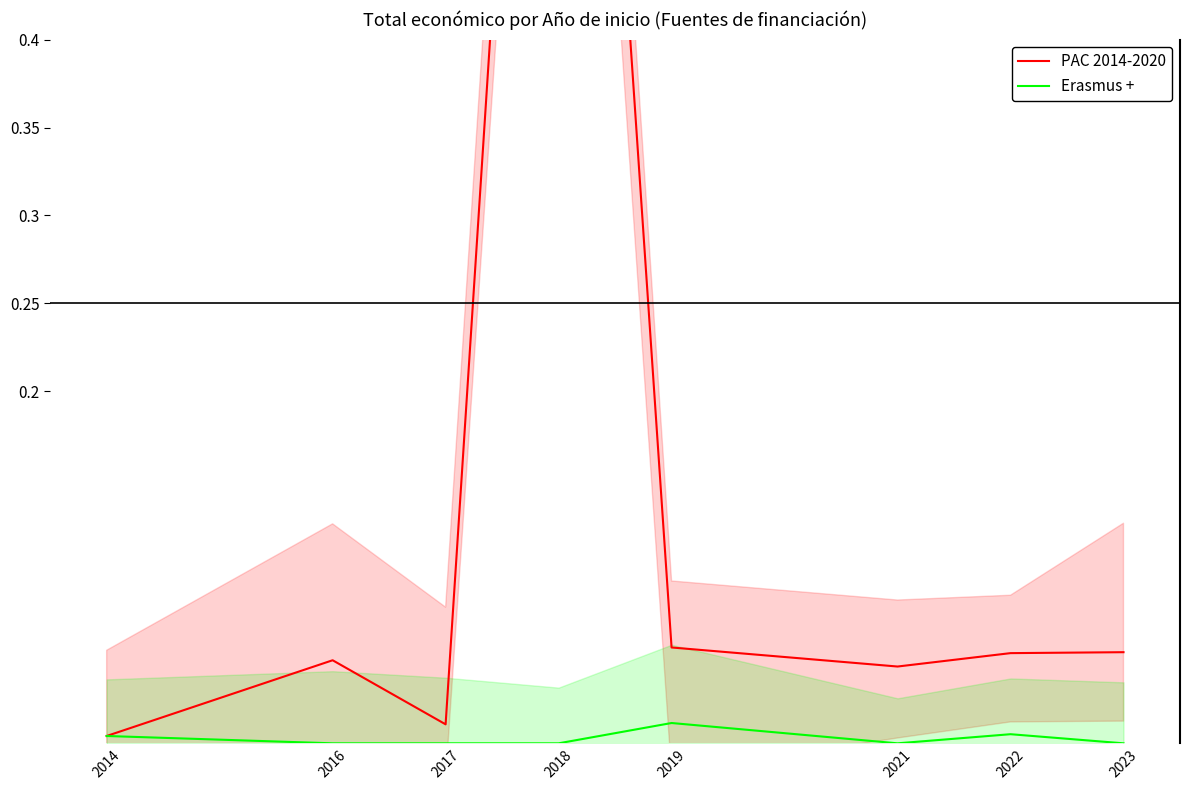

At how many categories does at least one series exceed 0?

8